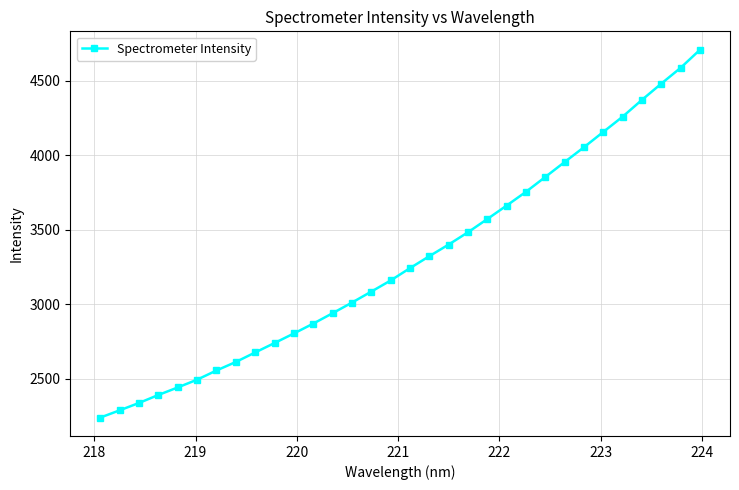

True or false: the data has more than 2 interior local peaks.

False